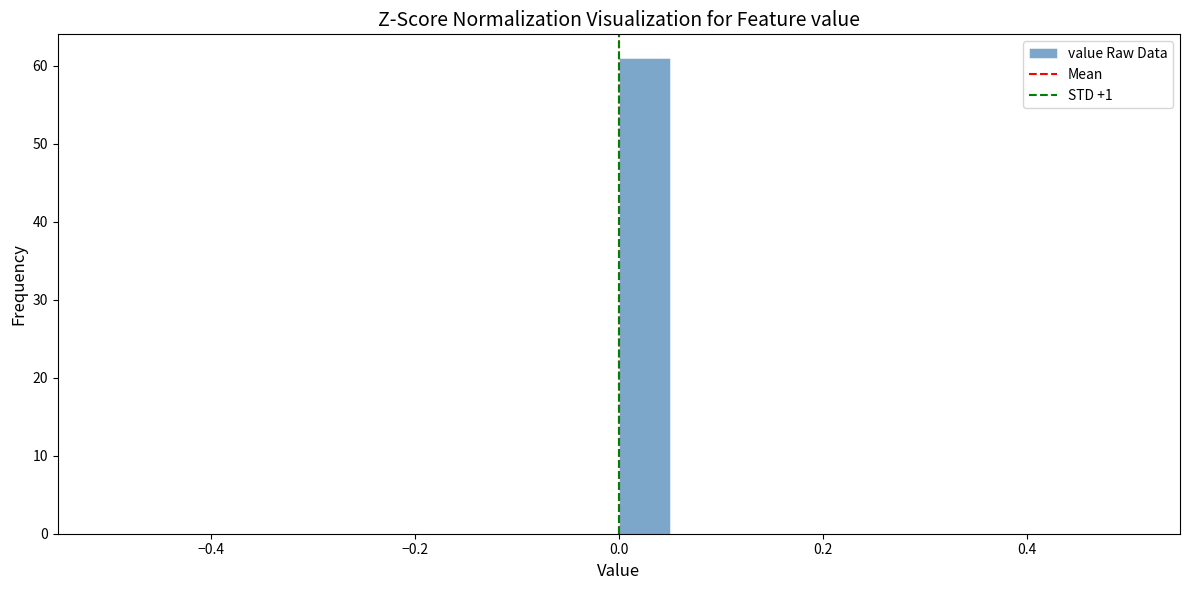

Around what value on the x-axis is the tallest bar? Give the approximate position of its centre, as read against the axis.

0.02